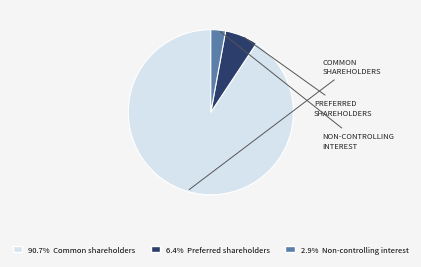

Is there any slice that represents more than half of the pie?

Yes